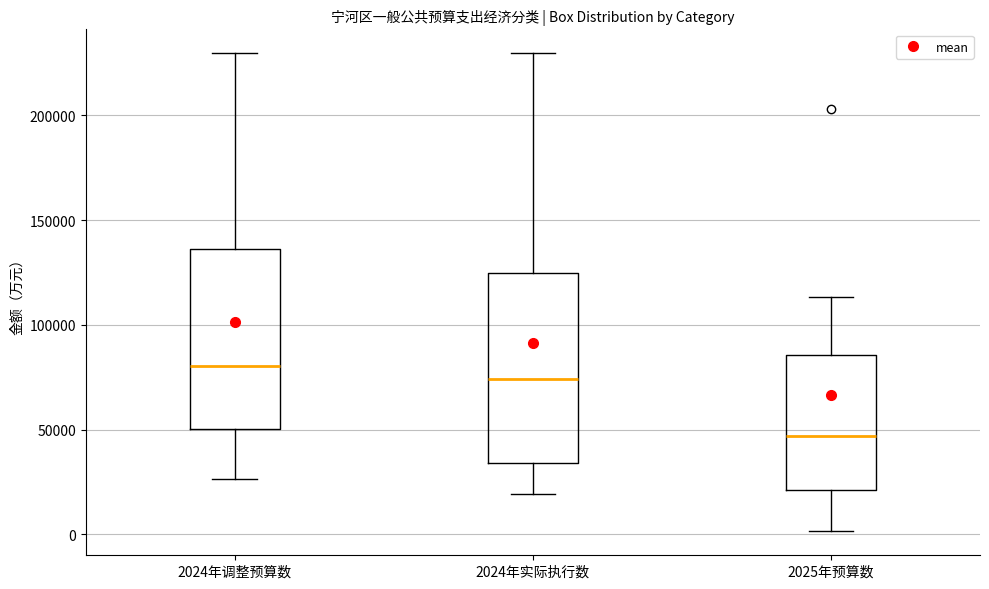

Reading left to right, read every box against the y-axis: the position of its median line, the range the box covers, and the ends of its whiskers. The values are not printed on the chart, so give them approximately, as read against the axis.

2024年调整预算数: median 80000, box 50000 to 135000, whiskers 25000 to 230000
2024年实际执行数: median 75000, box 35000 to 125000, whiskers 20000 to 230000
2025年预算数: median 45000, box 20000 to 85000, whiskers 0 to 115000